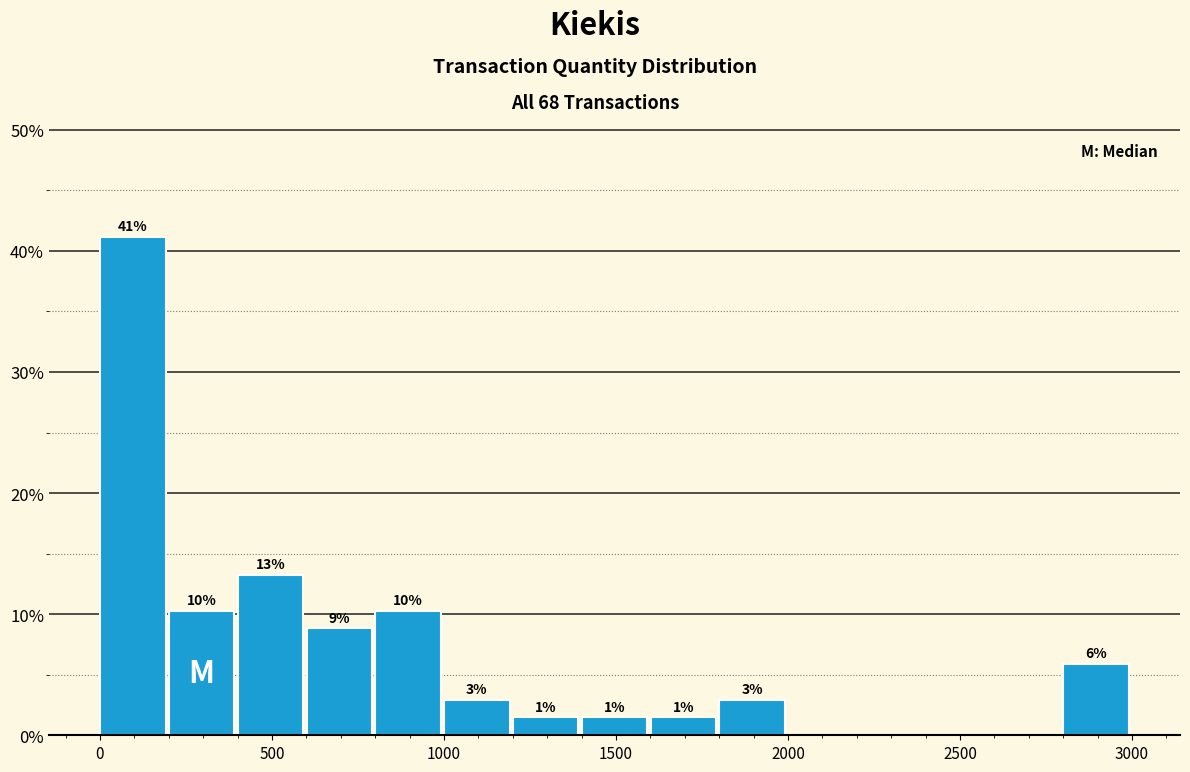

Read against the x-axis, roughly where is the centre of the tallest bar?

100